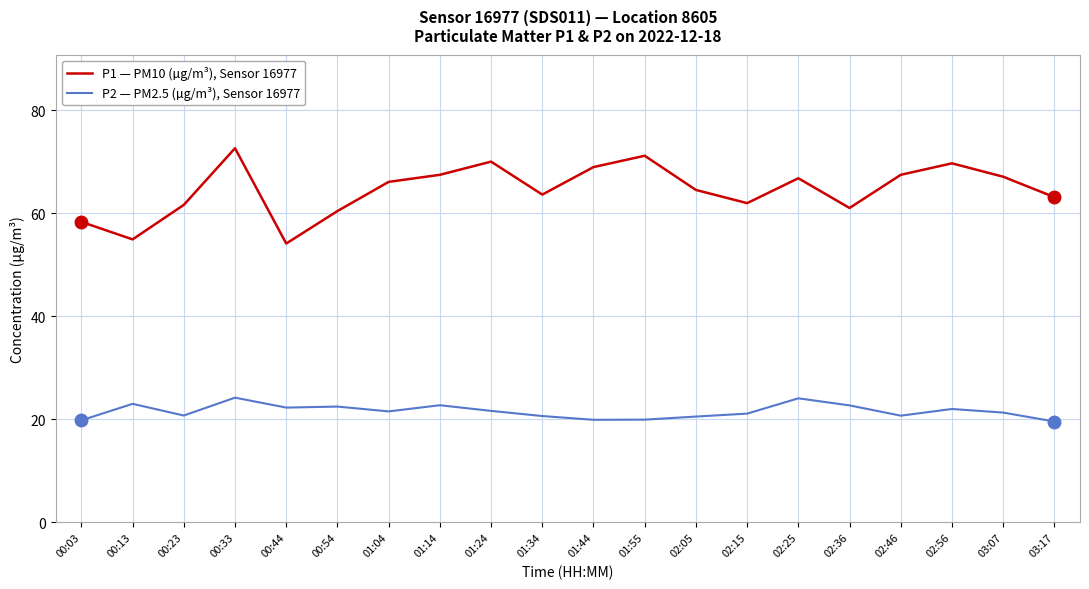

What is the minimum value shown in the chart?

19.6